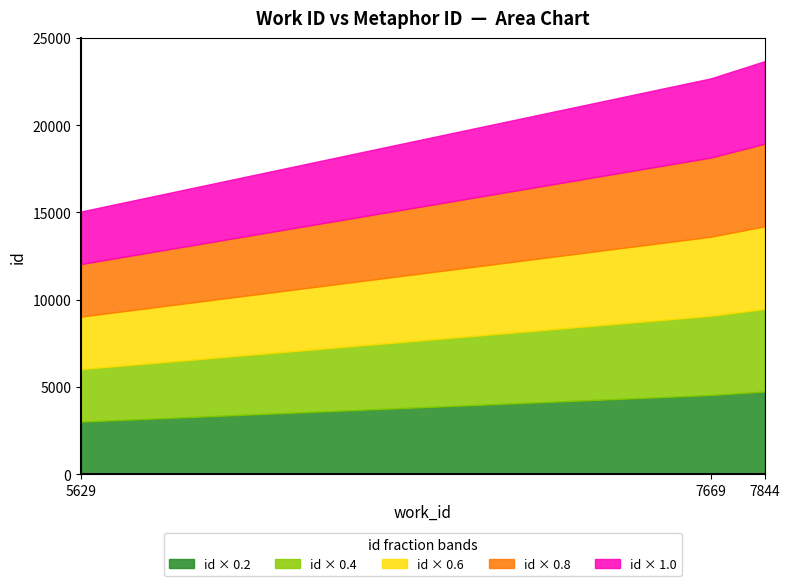

How many lines are shown in the chart?

5